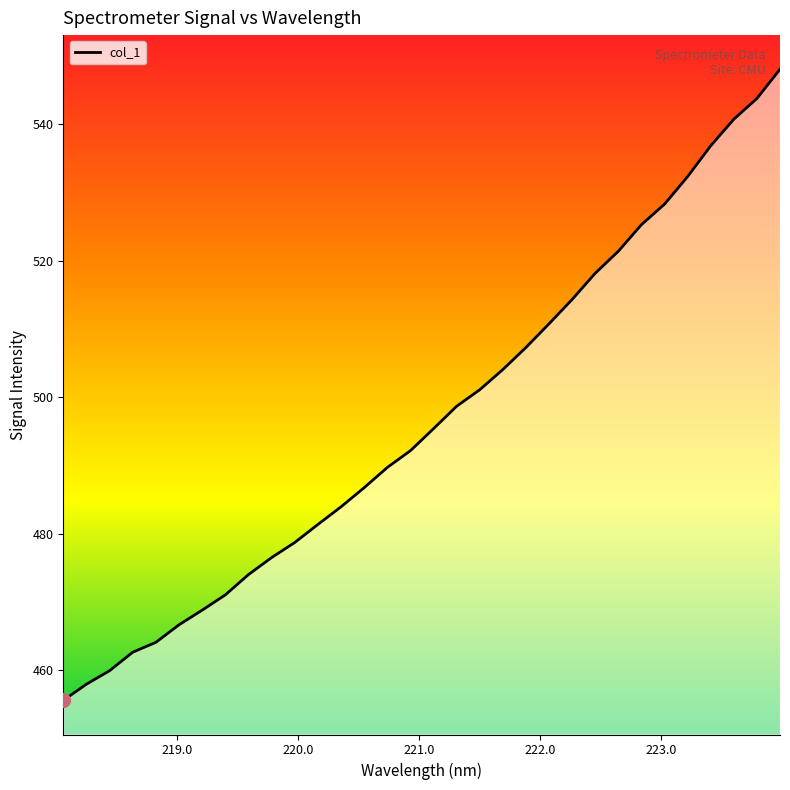

What is the label of the 16th point from the right?

221.1174